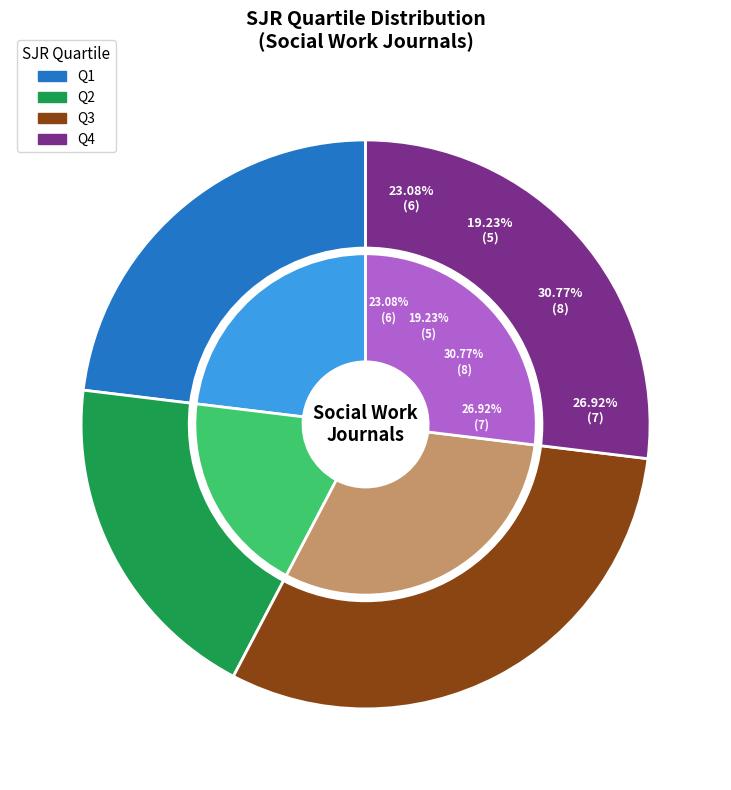

What percentage is NOT represented by Q4?

76.9%